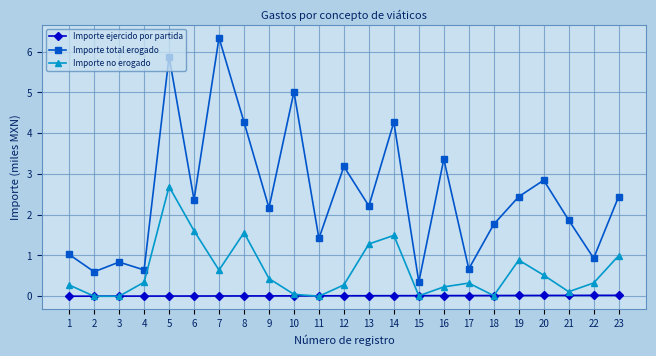

In Importe total erogado, how many points are higher than both neighbors (excluding endpoints)?

8